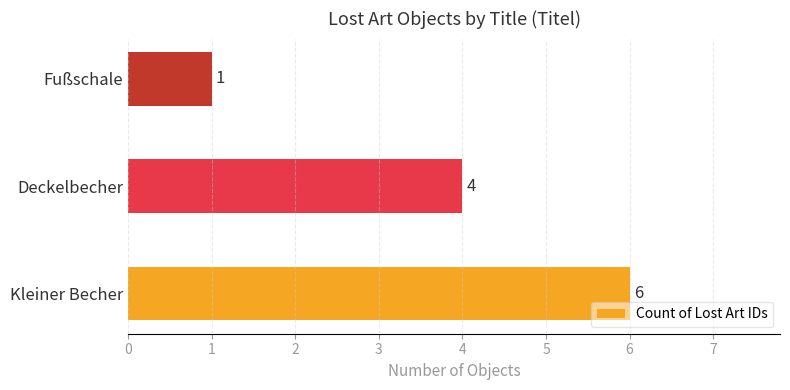

The value at Fußschale is 1. True or false?

True